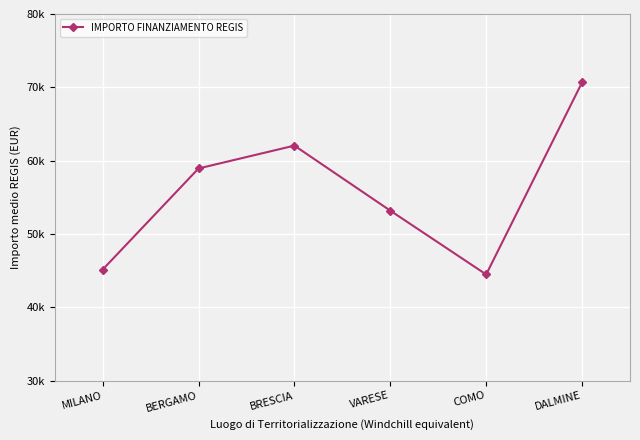

How many interior local valleys (lower than both neighbors) does the data have?

1